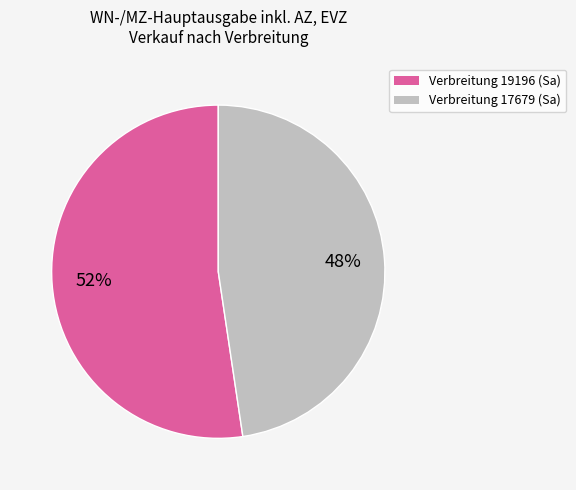

The Verbreitung 17679 (Sa) slice represents 48% of the pie. True or false?

True